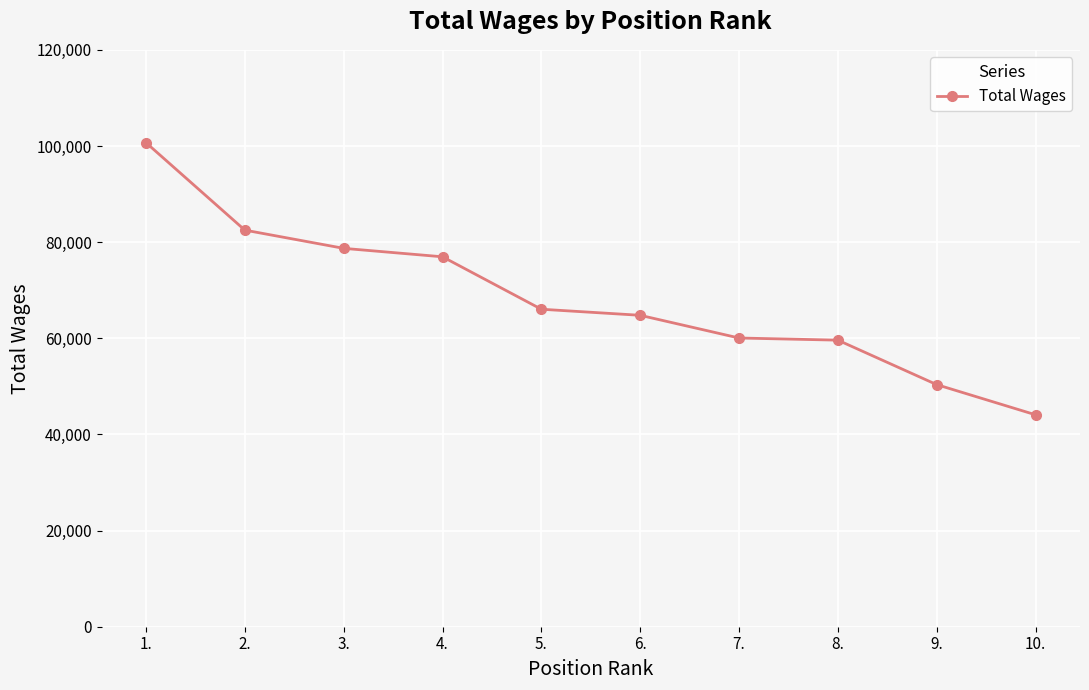

What is the difference between the maximum and second lowest values?

50327